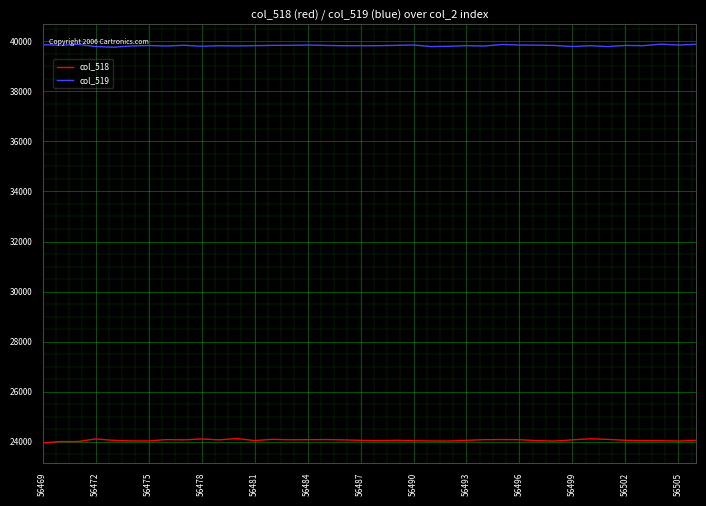

Is this an area chart (filled region under the line)?

No